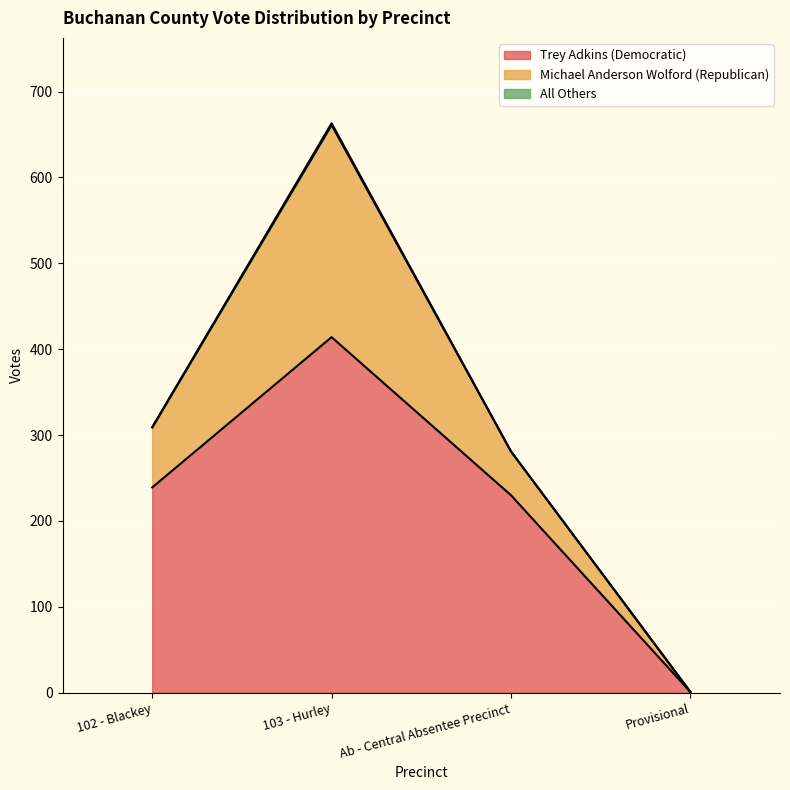

Is it true that Trey Adkins (Democratic) equals 414 at 103 - Hurley?

True